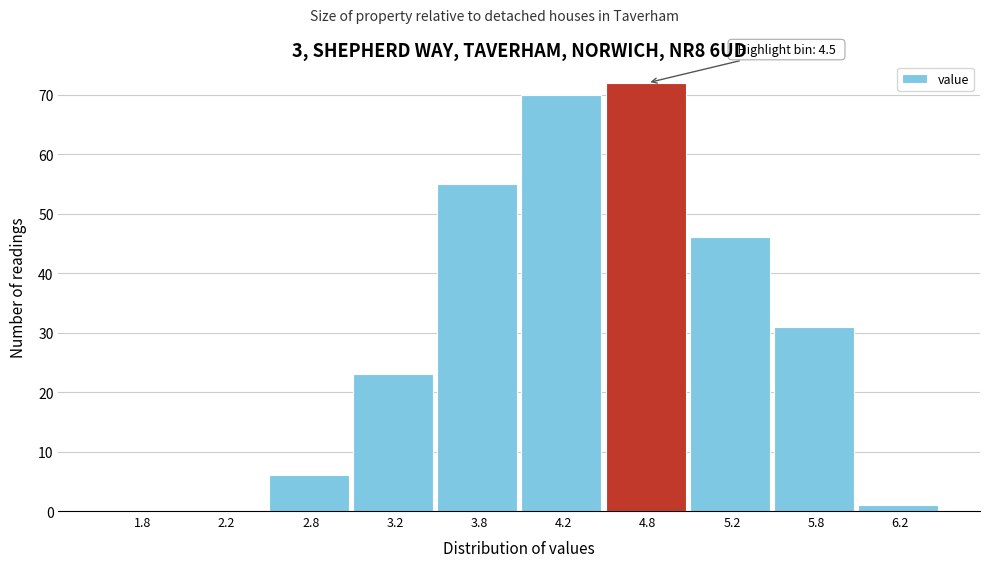

Over which range of the x-axis is the bar tallest?

4.5 to 5.0